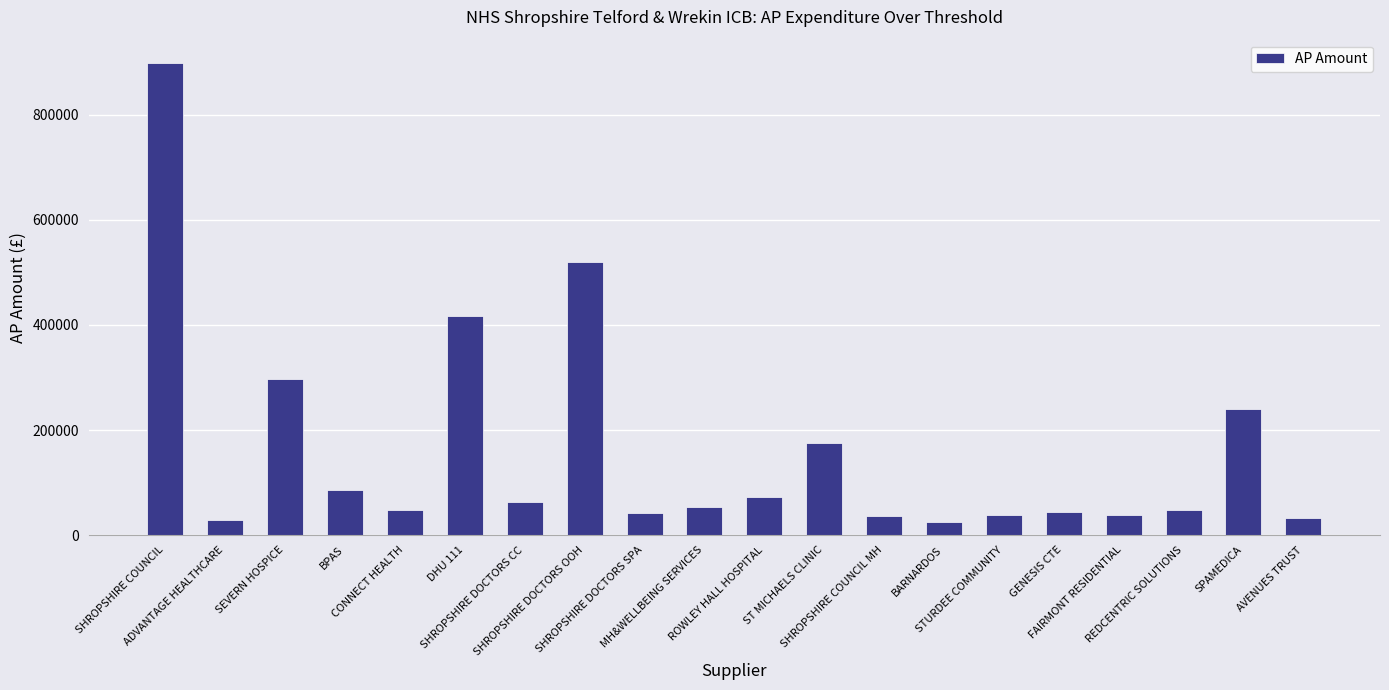

What is the smallest value displayed?

25764.3